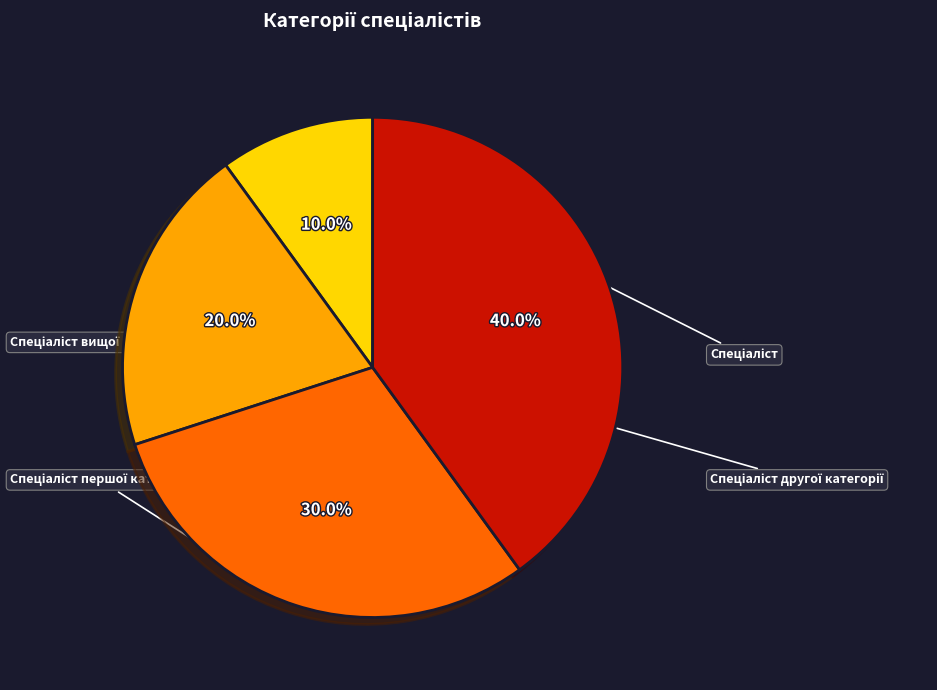

What percentage is the Спеціаліст вищої категорії slice, to the nearest percent?

40%